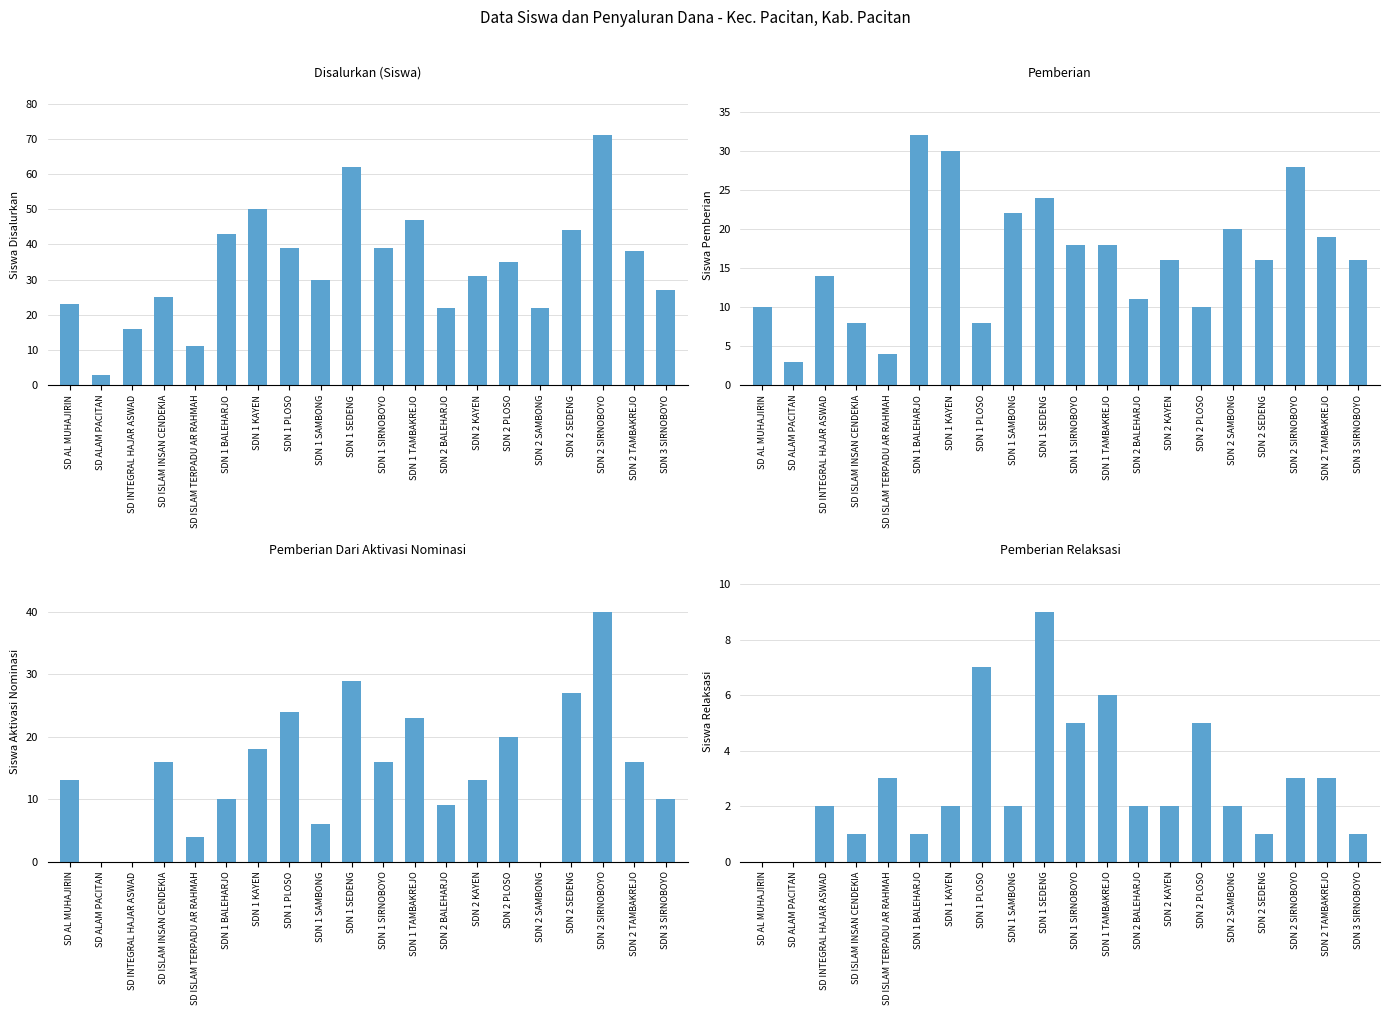

List the series in order of their peak value, highest first.

Disalurkan (Siswa), Pemberian Dari Aktivasi Nominasi, Pemberian, Pemberian Relaksasi